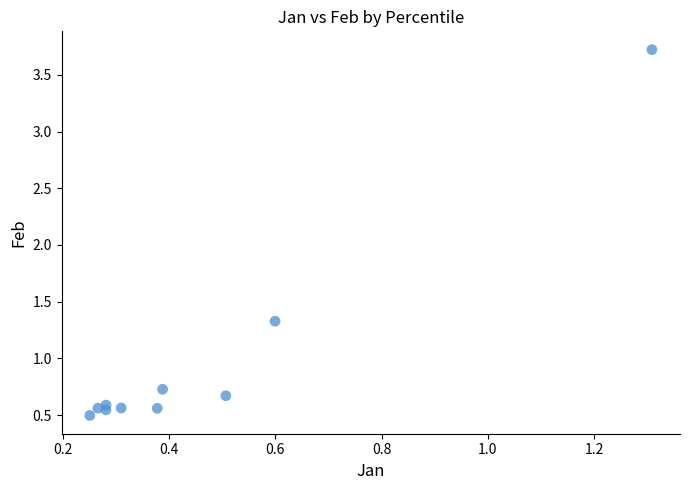

What Y value in the scatter plot is closest to 2?

1.3